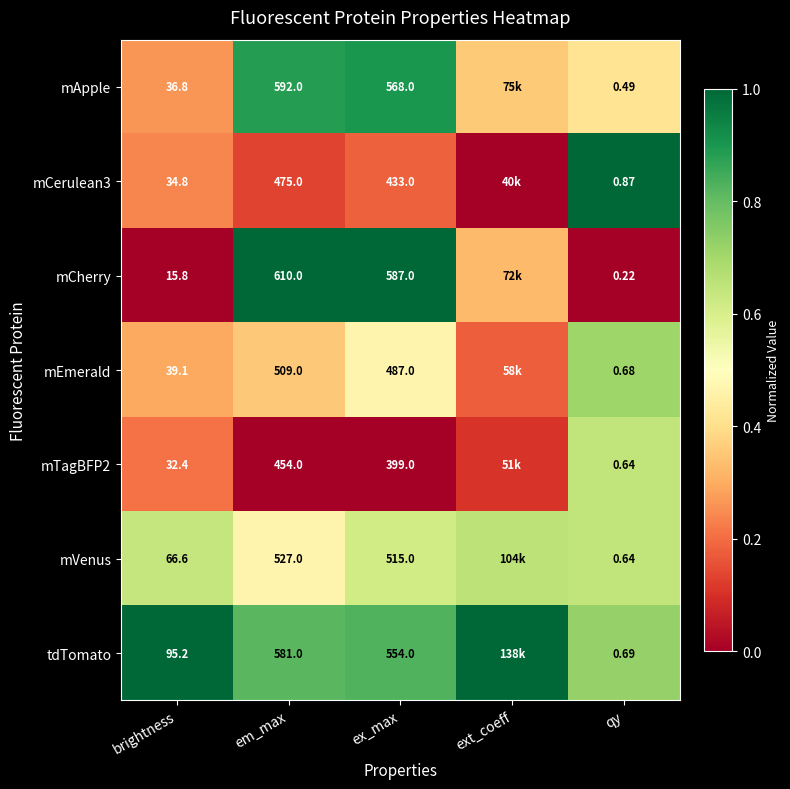

Which has a higher value, ex_max or ext_coeff?

ex_max